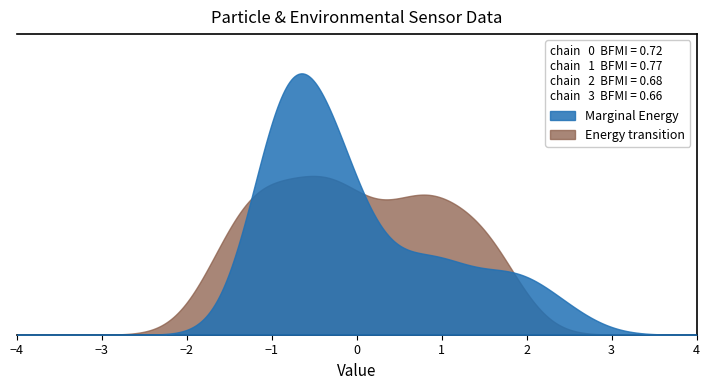

The value of BME280_temperature at 25 is 4.8. True or false?

False